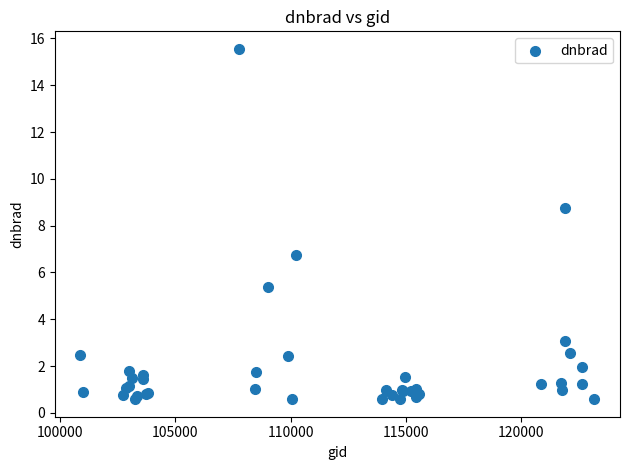

What Y value in the scatter plot is closest to 8?

8.8